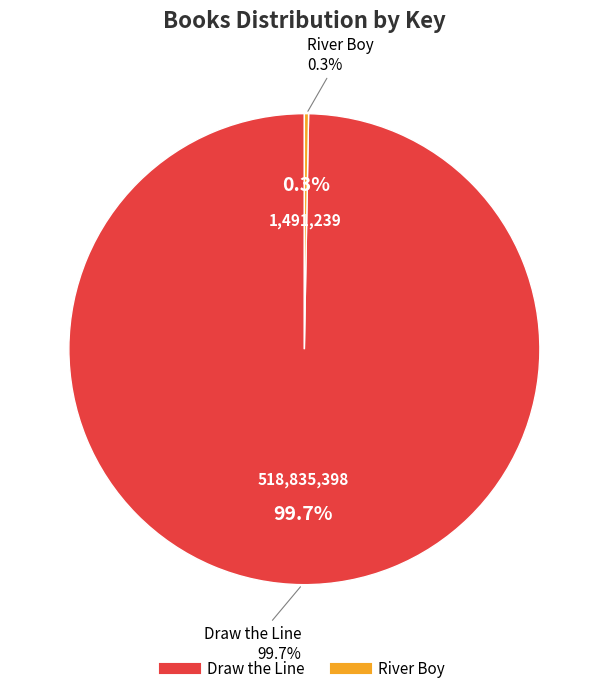

Do Draw the Line and River Boy together represent more than half of the pie?

Yes